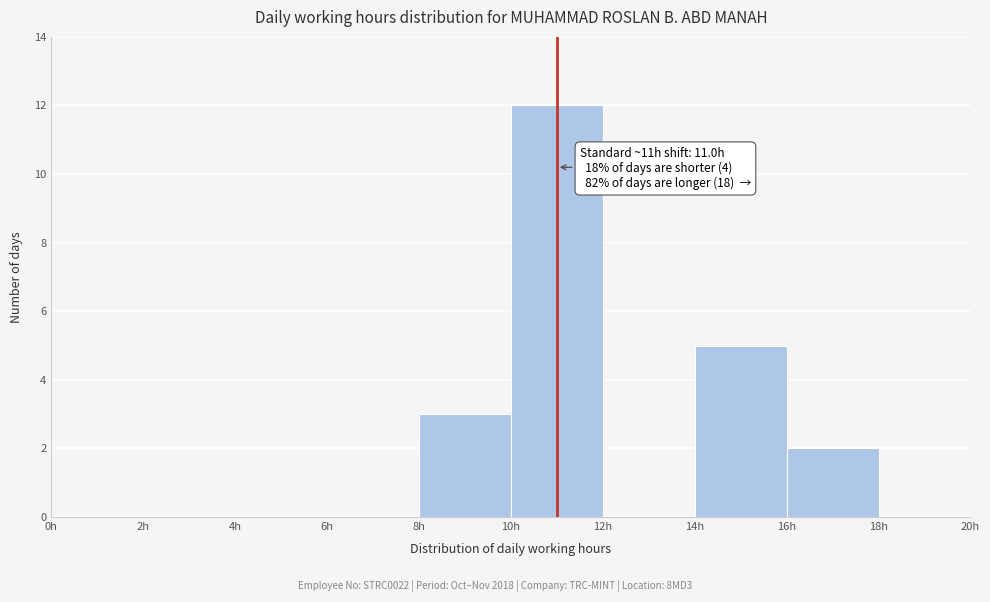

Which range on the x-axis has the tallest bar?

10 to 12